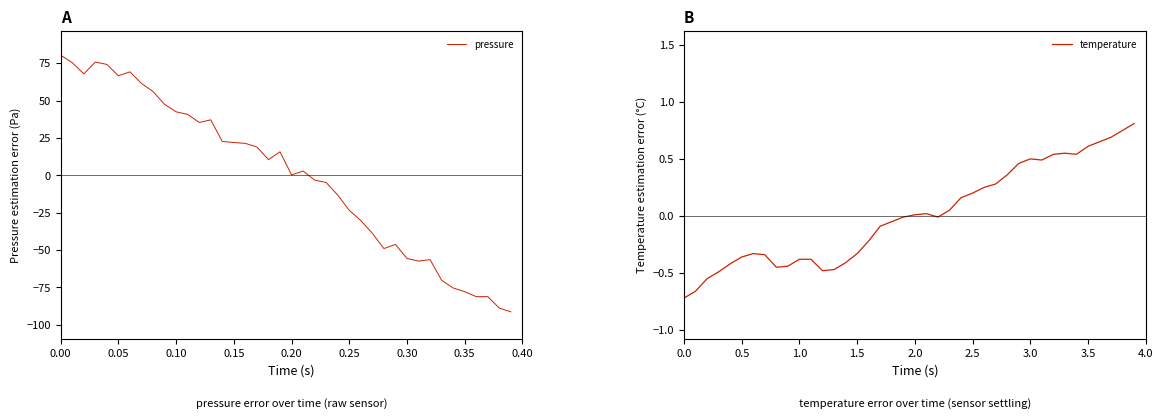

What is the value of the temperature point at the 27th from the left?

0.2